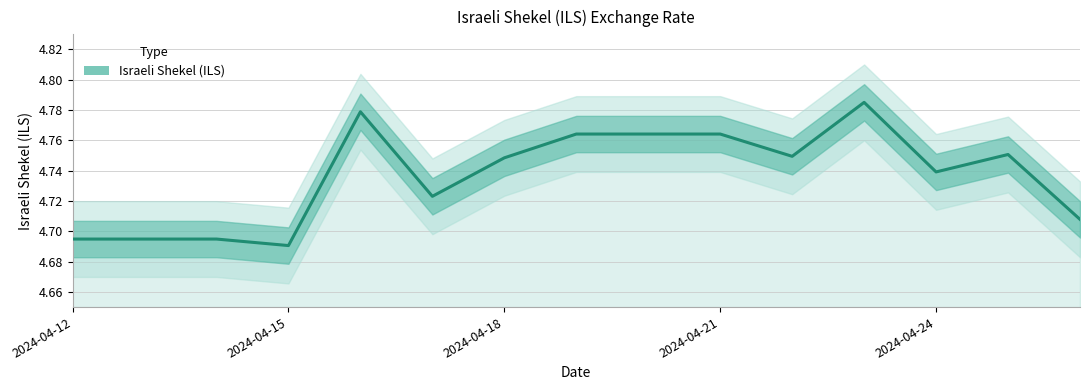

Reading left to right, what are all the values shown in this chart?

4.7	4.7	4.7	4.7	4.8	4.7	4.7	4.8	4.8	4.8	4.7	4.8	4.7	4.8	4.7